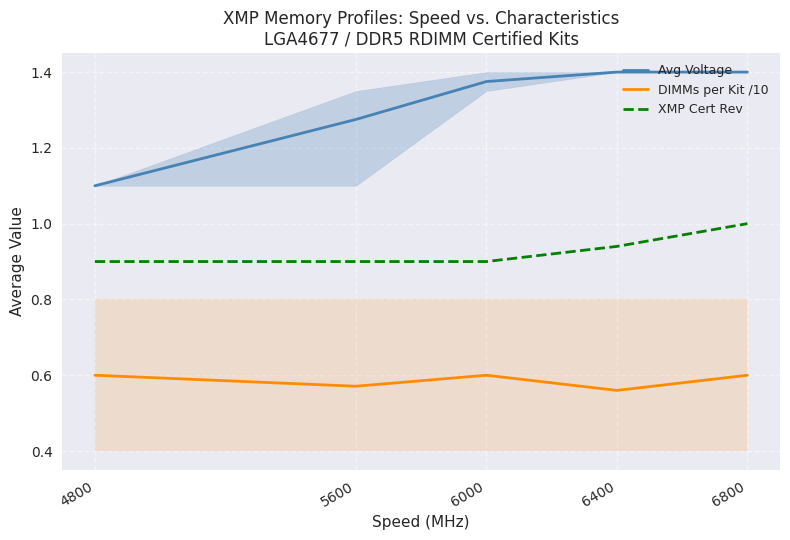

True or false: Avg Voltage and DIMMs per Kit /10 cross at least once.

False